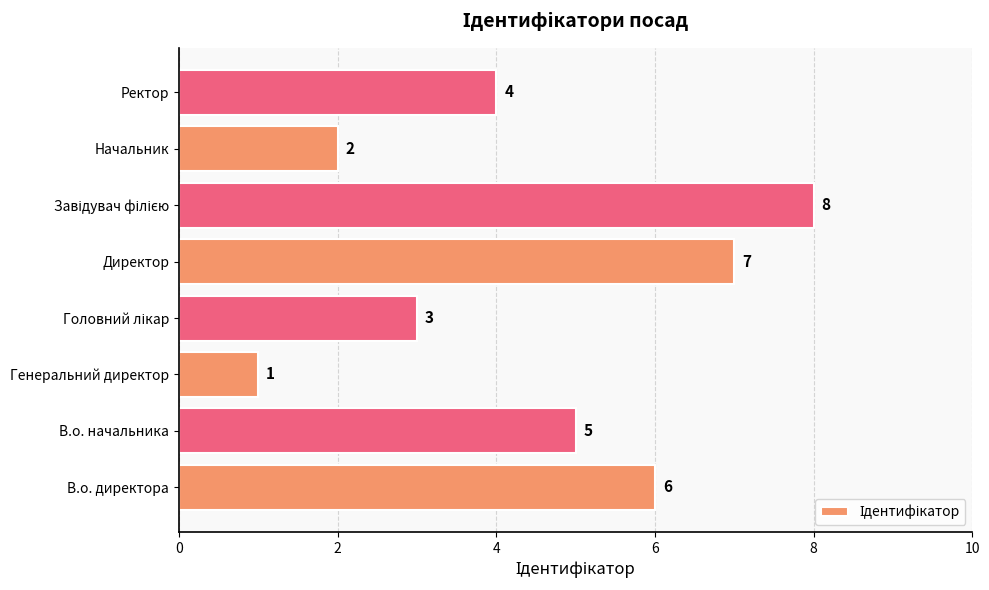

What is the difference between the maximum and minimum values?

7